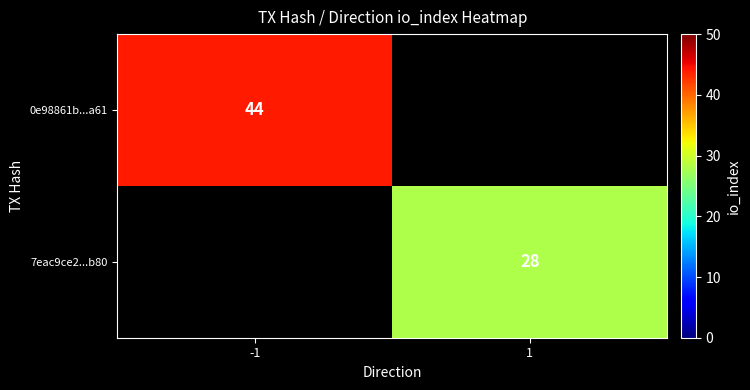

The value of 0e98861b...a61 at -1 is 71. True or false?

False